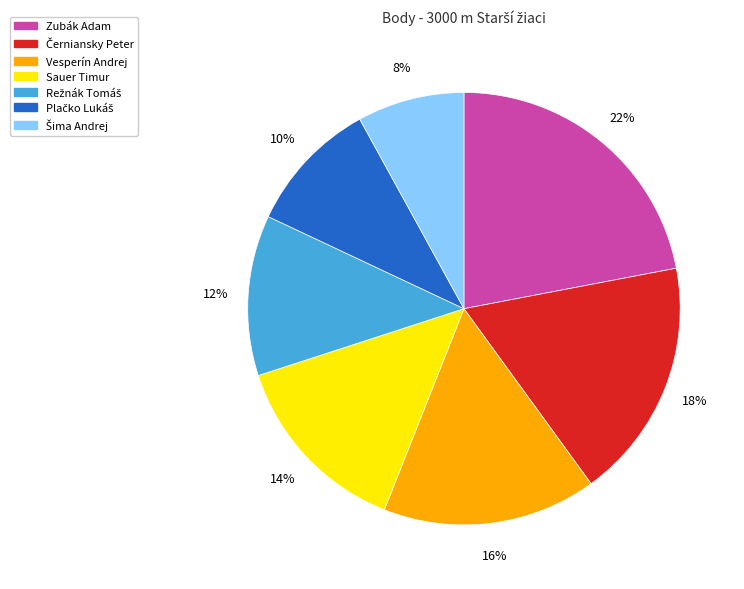

How many slices are in this pie chart?

7